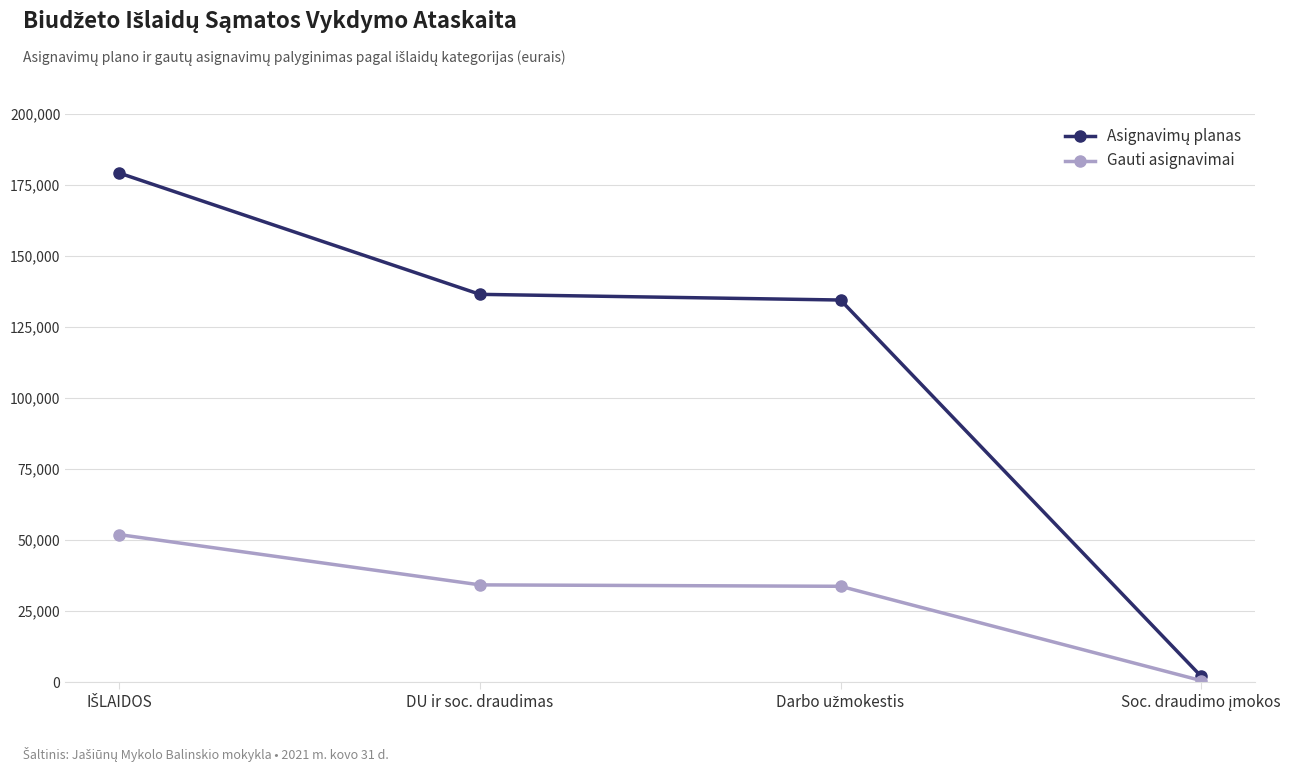

The value of Gauti asignavimai at DU ir soc. draudimas is 34200. True or false?

True